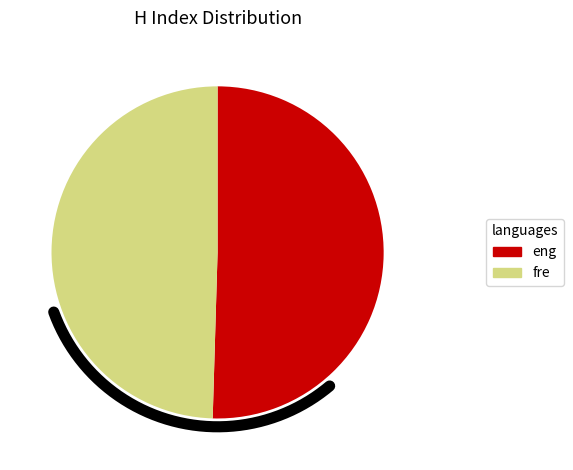

Does Journal of Applied Mathematics and Computing account for over 50% of the chart?

No